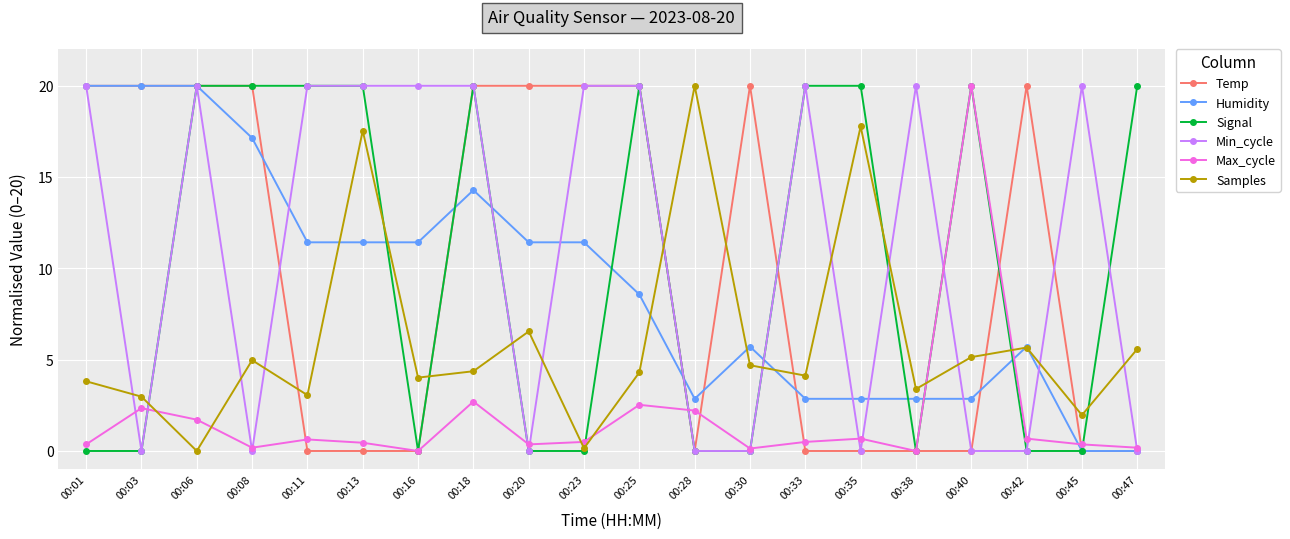

What is the greatest value displayed?

20.0